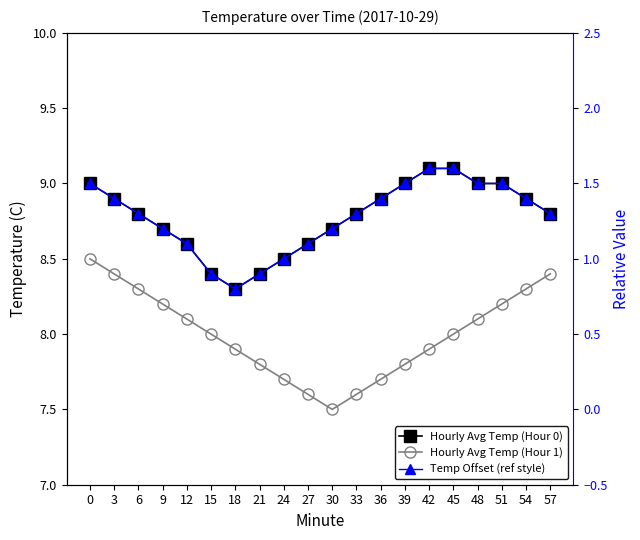

Is it true that Hourly Avg Temp (Hour 0) equals 2.2 at 48?

False